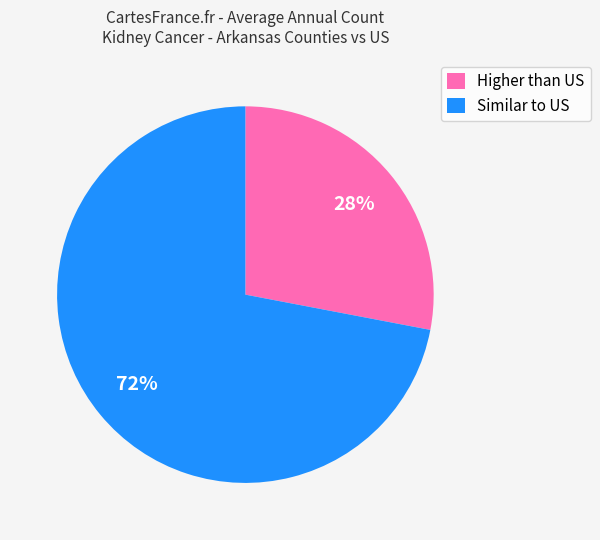

To the nearest percent, what percentage of the pie is Similar to US?

72%